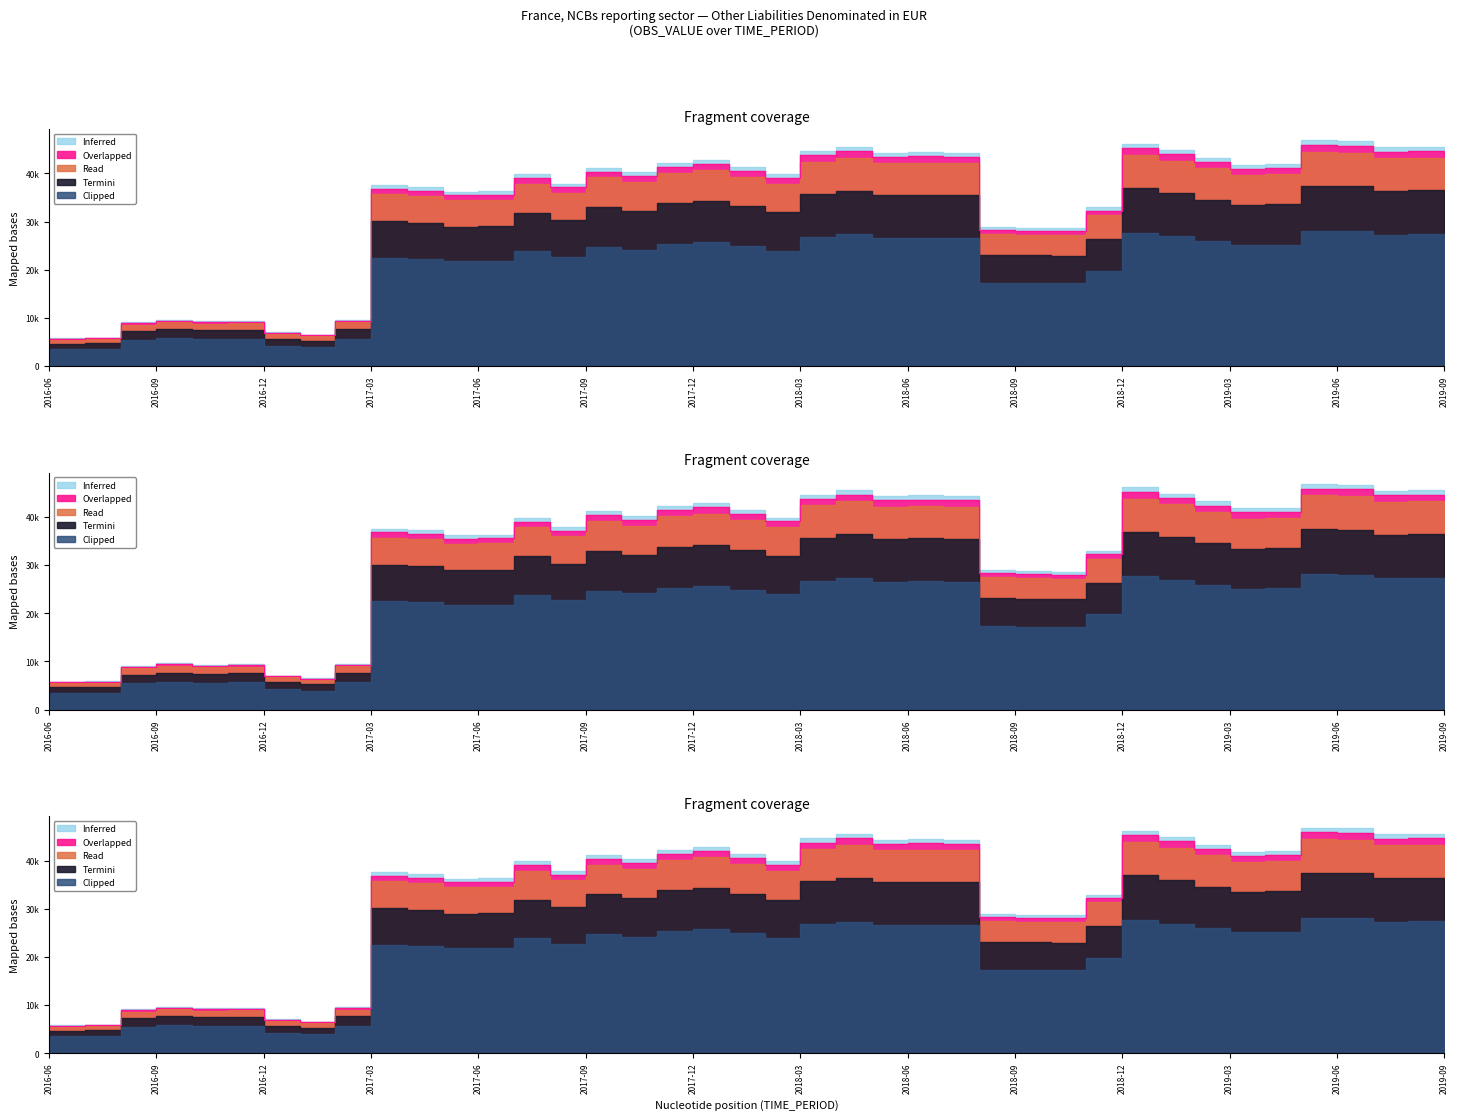

What value does the data have at 2018-06?

43441.2